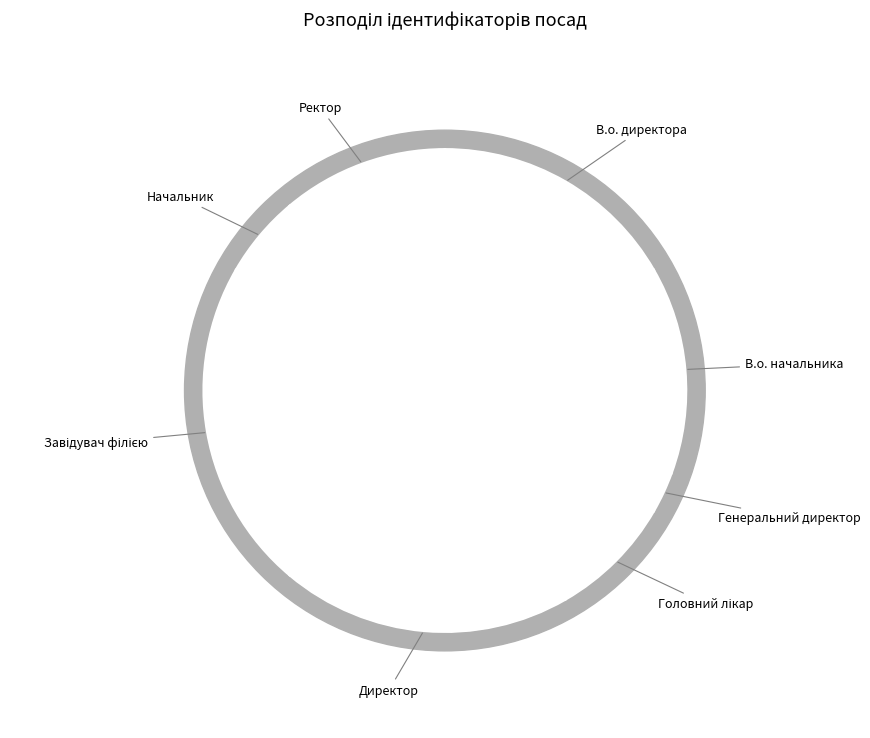

What percentage is the Начальник slice, to the nearest percent?

6%